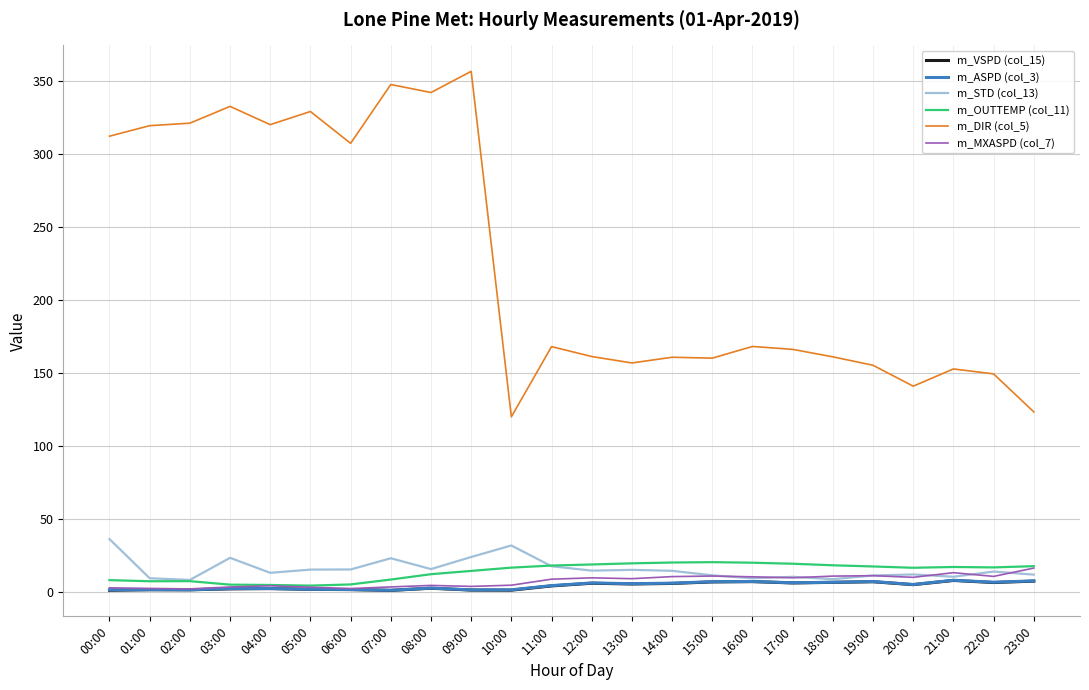

Is it true that m_DIR (col_5) equals 54.3 at 14:00?

False